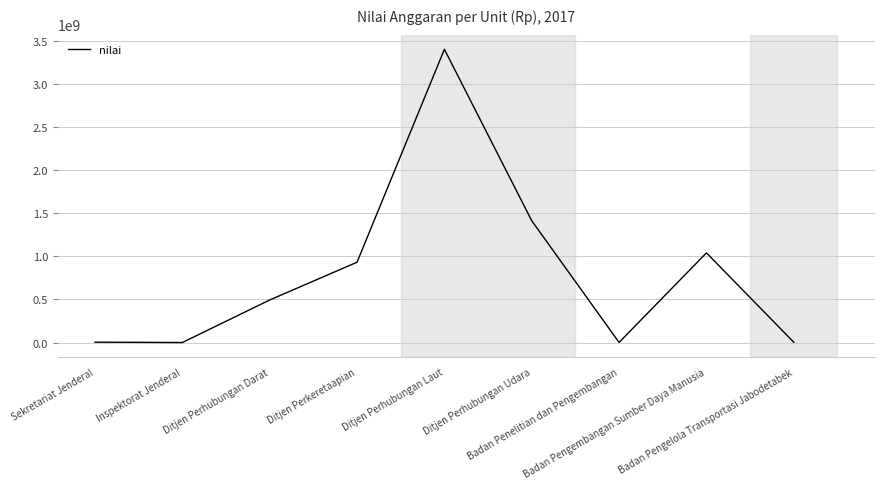

What is the difference between the maximum and minimum values?

3407707847